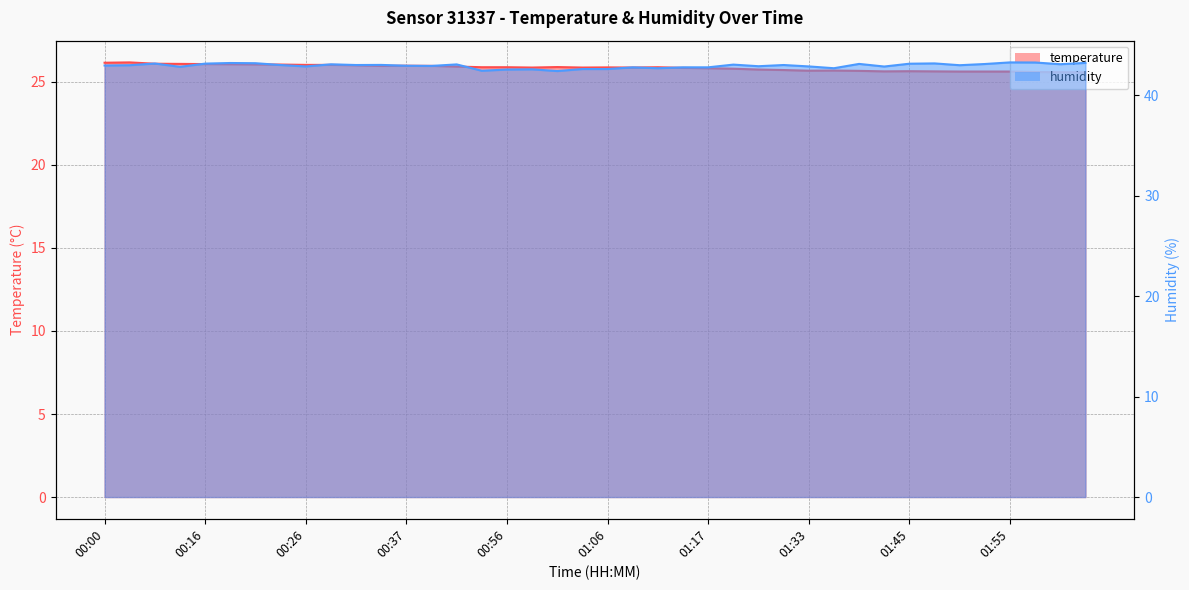

The value of temperature at 01:38 is 25.7. True or false?

True